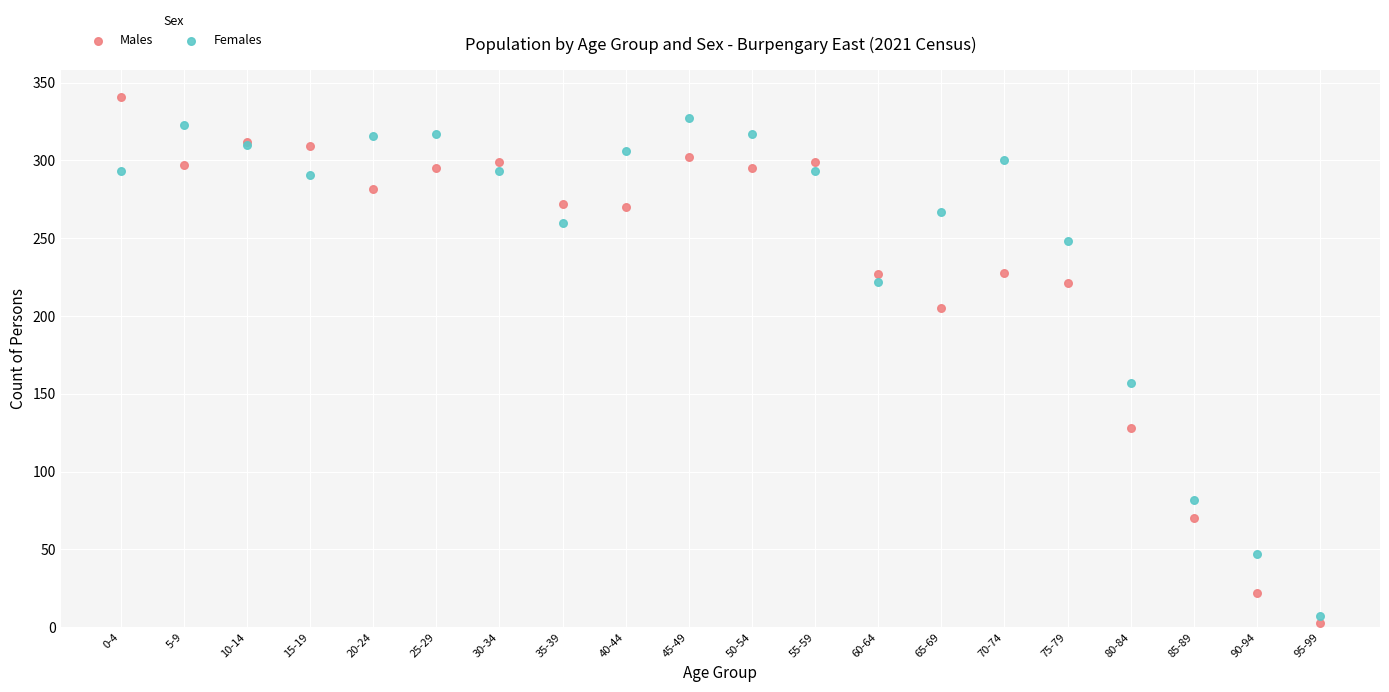

Which series has the largest Y range (max minus min)?

Males